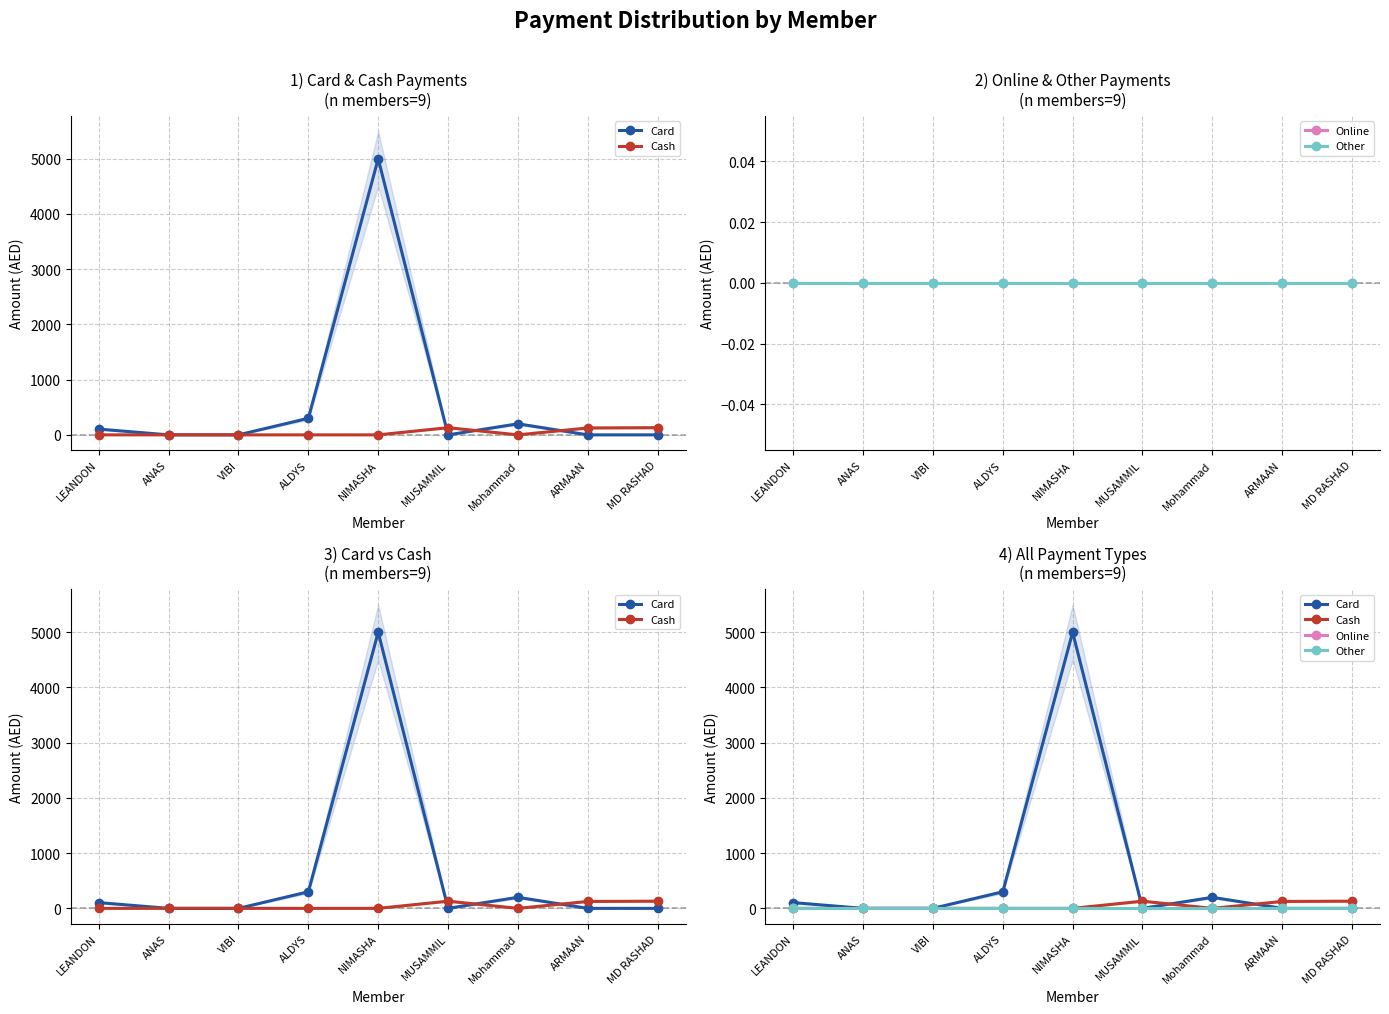

Reading right to left, list all the values displayed in this chart.

Card: MD RASHAD=0	ARMAAN=0	Mohammad=200	MUSAMMIL=0	NIMASHA=4999	ALDYS=300	VIBI=0	ANAS=0	LEANDON=104
Cash: MD RASHAD=130	ARMAAN=125	Mohammad=0	MUSAMMIL=130	NIMASHA=0	ALDYS=0	VIBI=0	ANAS=0	LEANDON=0
Online: MD RASHAD=0	ARMAAN=0	Mohammad=0	MUSAMMIL=0	NIMASHA=0	ALDYS=0	VIBI=0	ANAS=0	LEANDON=0
Other: MD RASHAD=0	ARMAAN=0	Mohammad=0	MUSAMMIL=0	NIMASHA=0	ALDYS=0	VIBI=0	ANAS=0	LEANDON=0